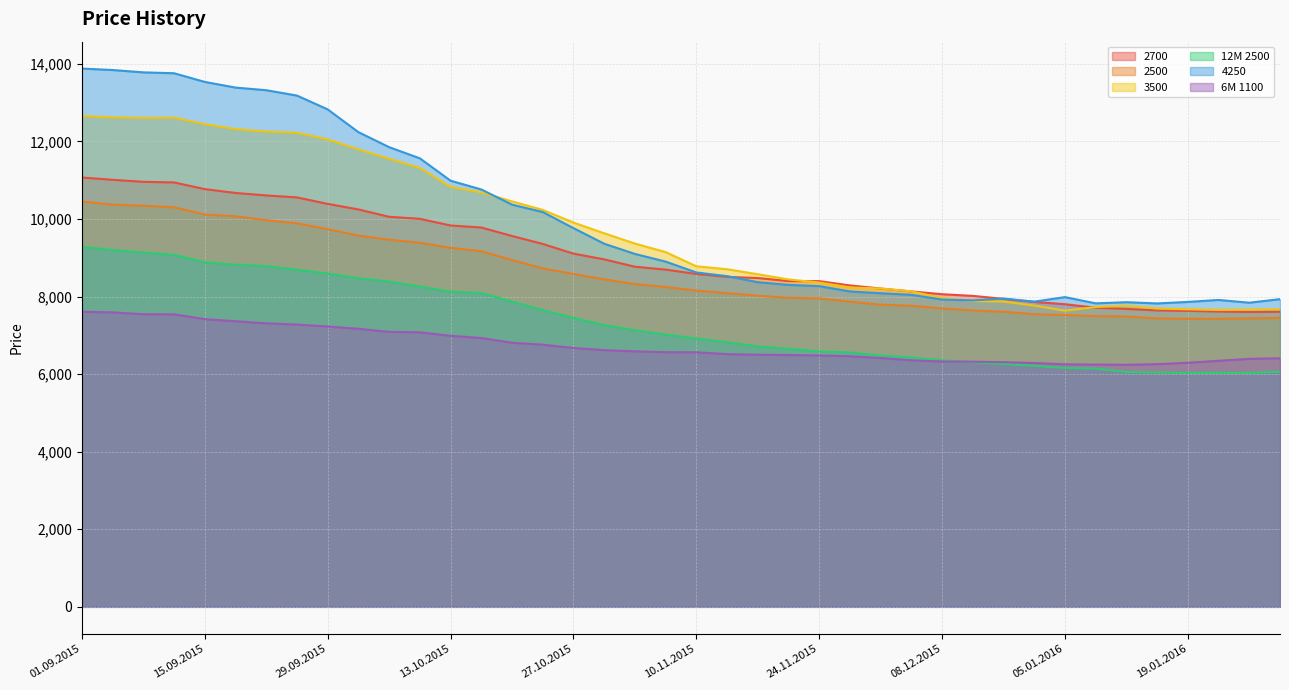

Between 05.11.2015 and 10.11.2015, which series saw the biggest shift?

3500